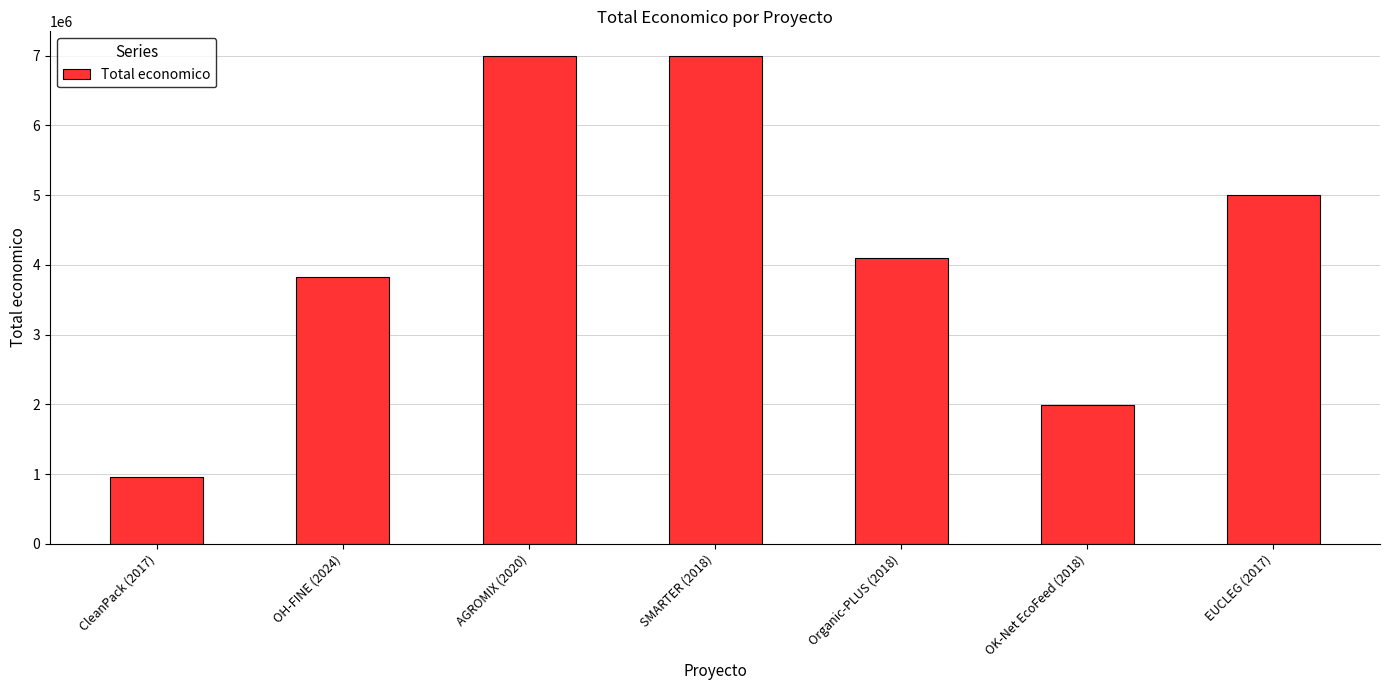

Which has a higher value, OH-FINE (2024) or AGROMIX (2020)?

AGROMIX (2020)